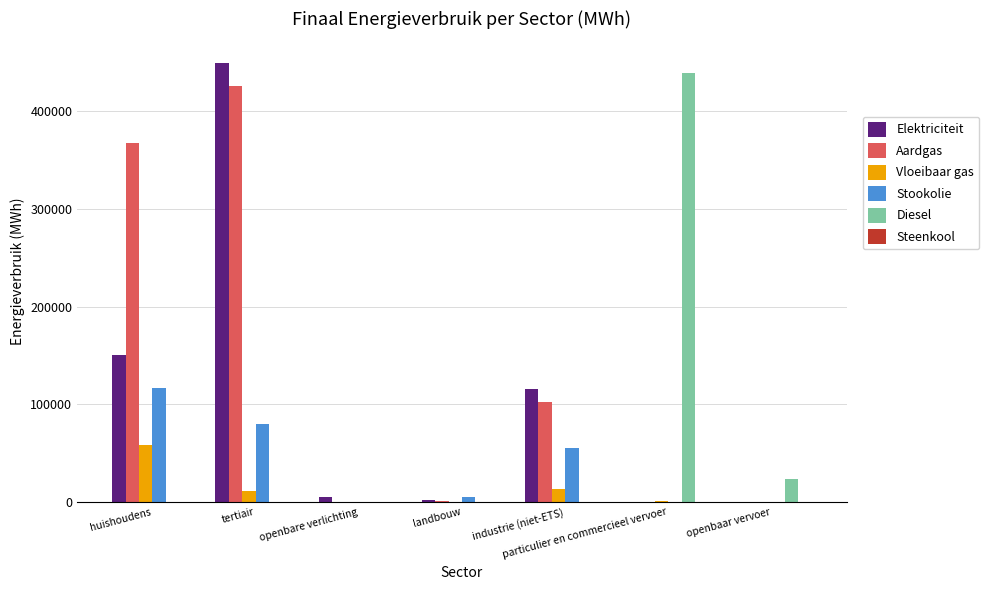

Which series changed the most between tertiair and landbouw?

Elektriciteit